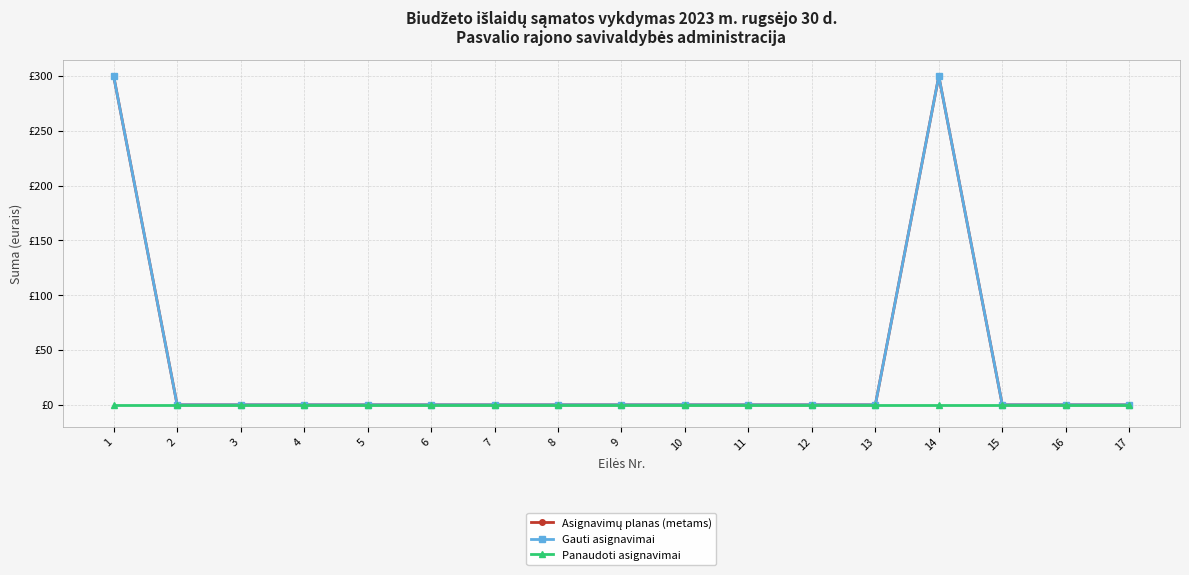

Is this an area chart (filled region under the line)?

No